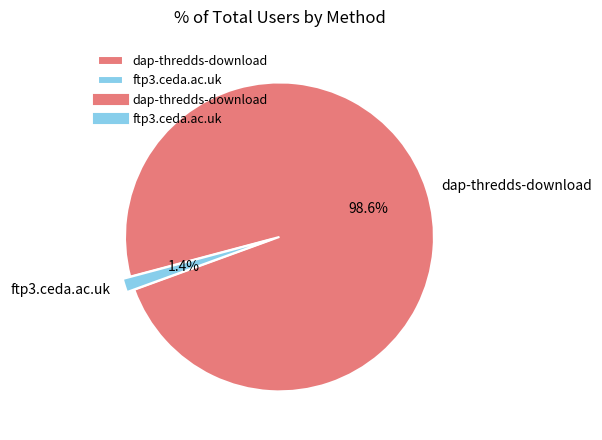

What percentage is NOT represented by dap-thredds-download?

1.4%